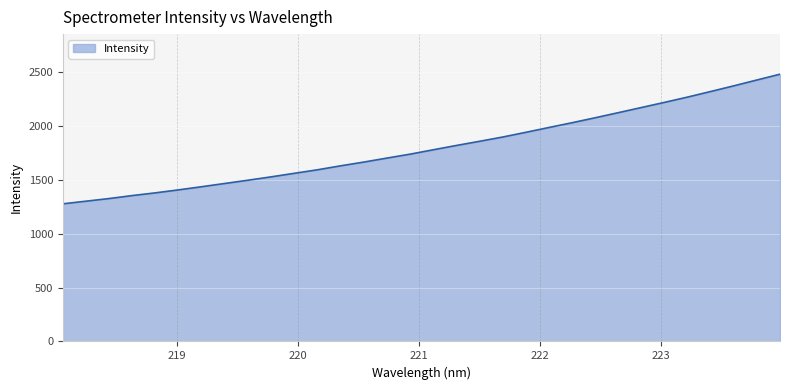

What is the difference between the maximum and minimum values?

1204.4